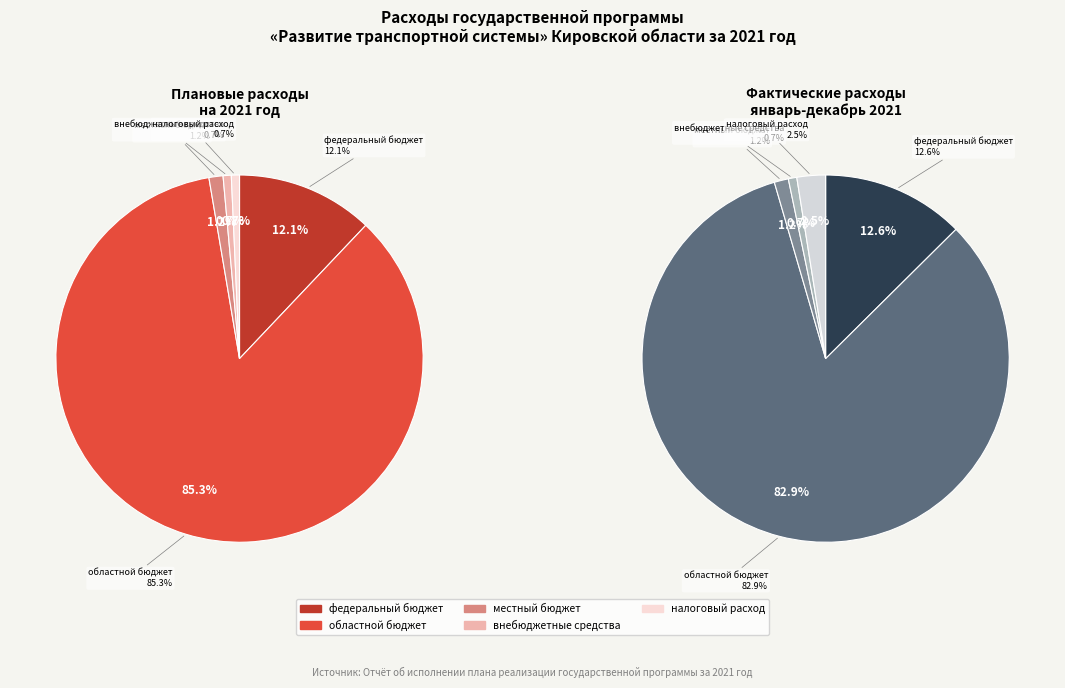

True or false: внебюджетные средства accounts for 1% of the total.

True